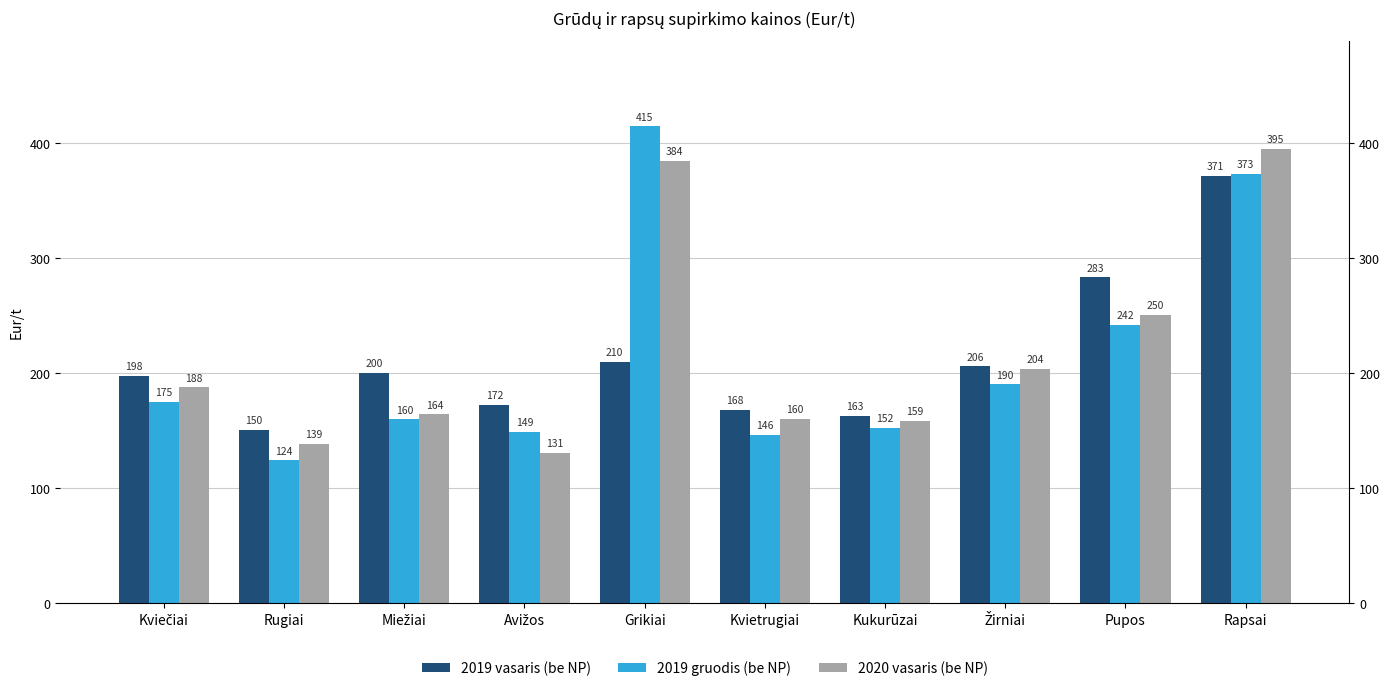

Where is 2019 vasaris (be NP) nearest to the value 260?

Pupos